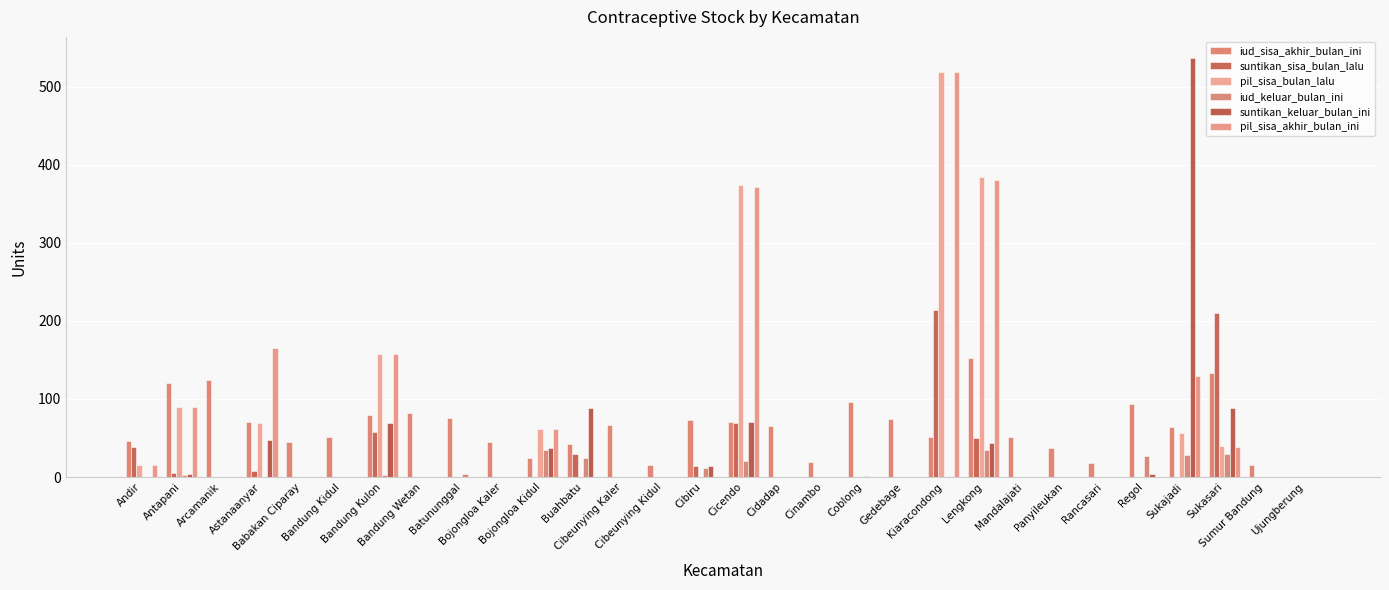

The value of pil_sisa_akhir_bulan_ini at Lengkong is 380. True or false?

True